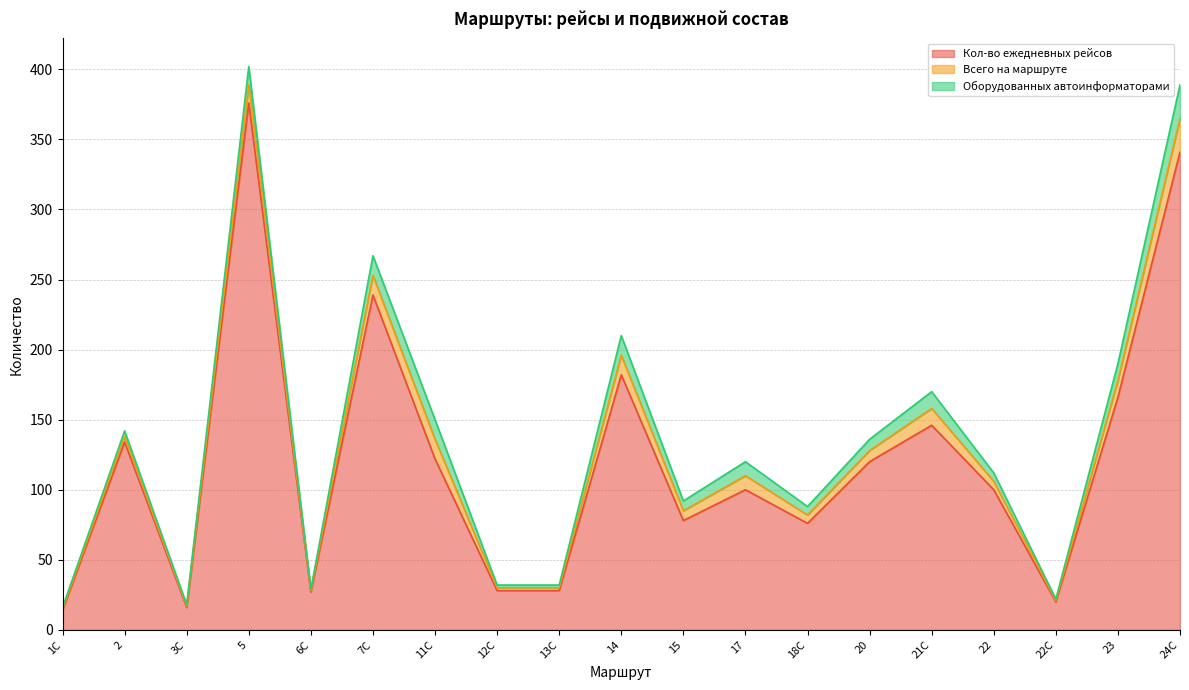

What is the maximum value for Всего на маршруте?

24